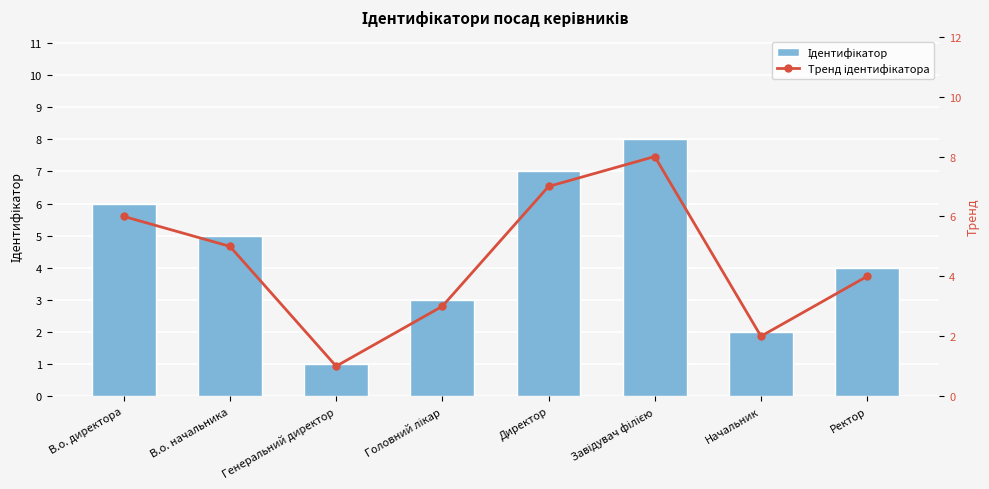

Rank the categories by Тренд ідентифікатора value from highest to lowest.

Завідувач філією, Директор, В.о. директора, В.о. начальника, Ректор, Головний лікар, Начальник, Генеральний директор